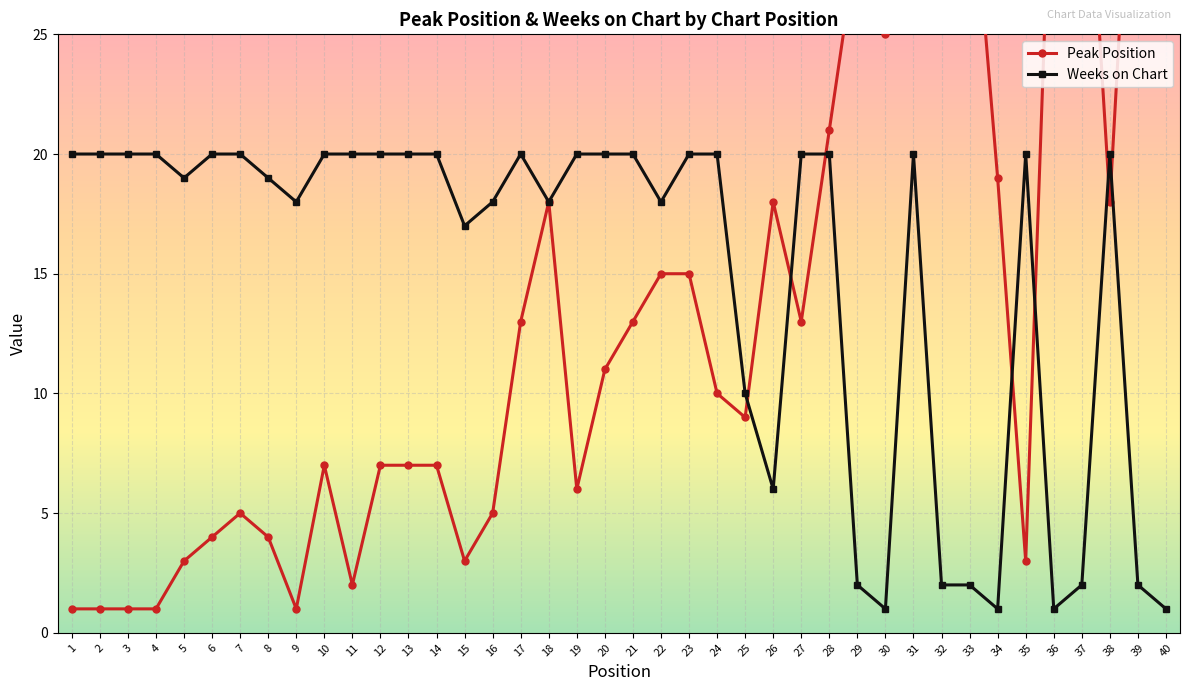

Which series has the largest total across all categories?

Weeks on Chart